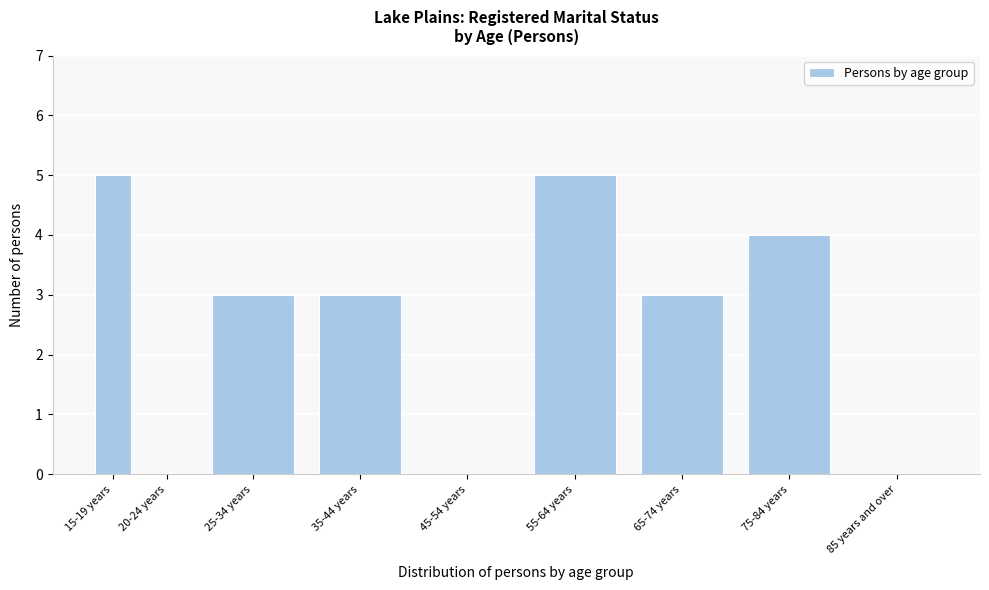

Reading left to right, list all the values displayed in this chart.

15-19 years=5	20-24 years=0	25-34 years=3	35-44 years=3	45-54 years=0	55-64 years=5	65-74 years=3	75-84 years=4	85 years and over=0